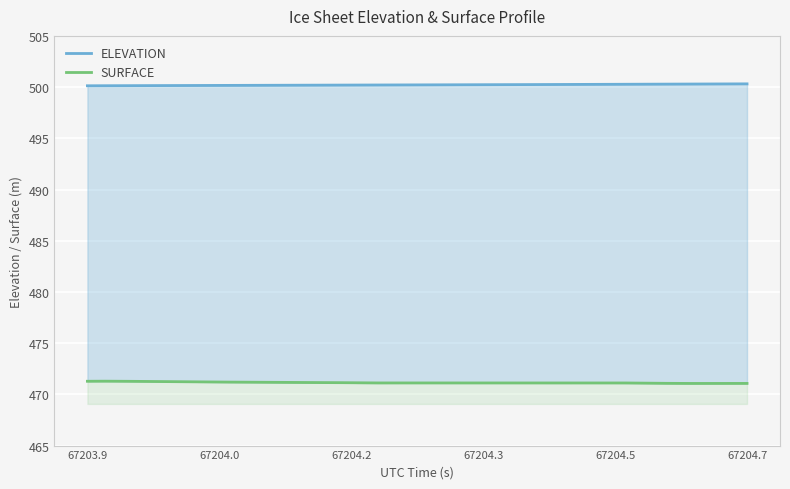

What is the average value of the ELEVATION series?

500.2